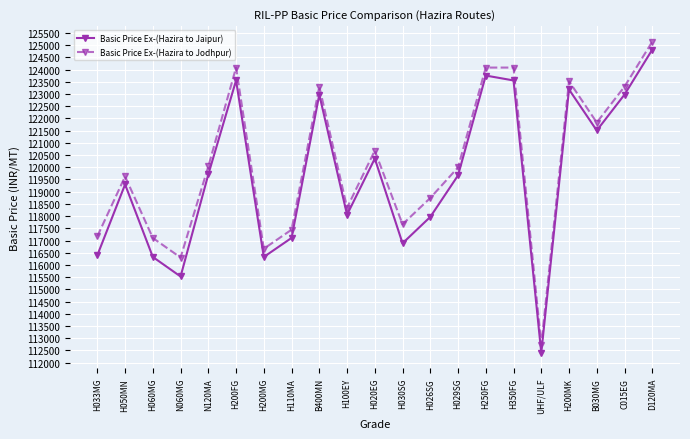

Rank the series at H200MK from lowest to highest value.

Basic Price Ex-(Hazira to Jaipur), Basic Price Ex-(Hazira to Jodhpur)